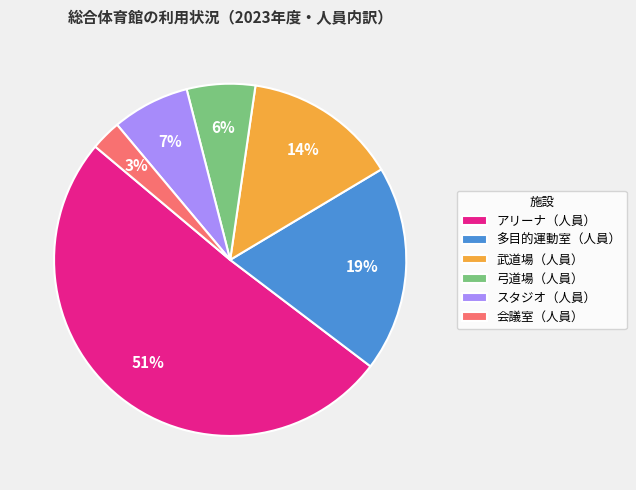

To the nearest percent, what is the difference between the largest and smallest slice percentages?

48%